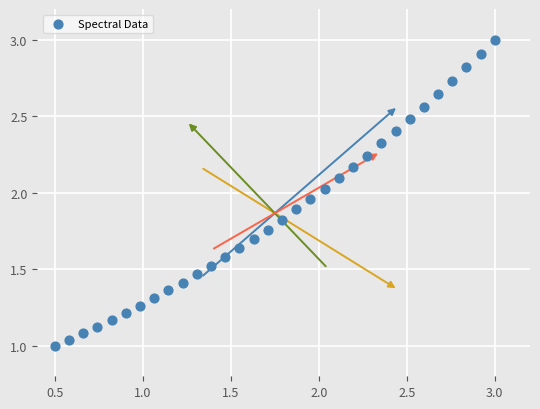

What is the range of X values (max minus min)?

2.5